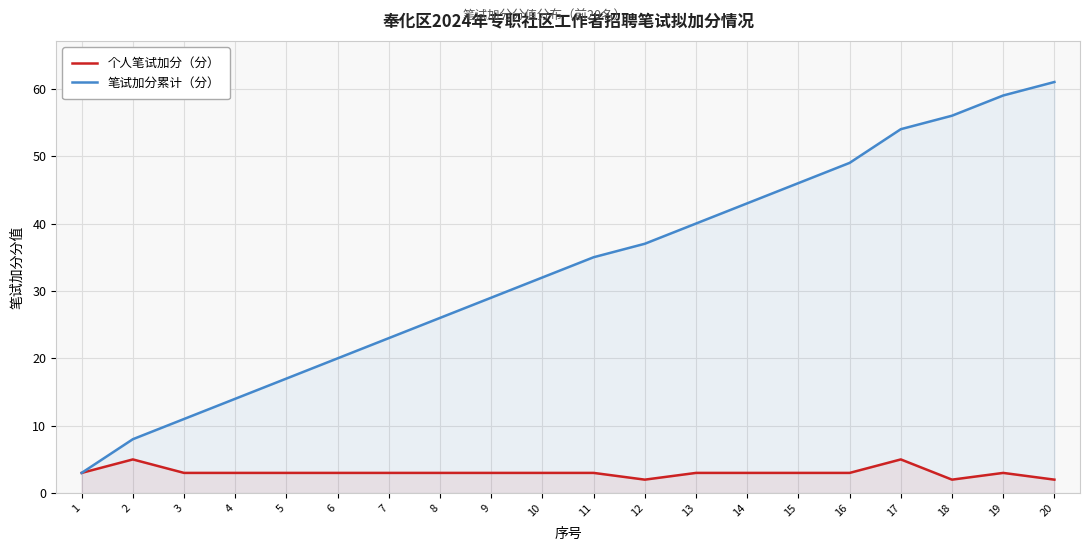

What are all the series names shown in the legend?

个人笔试加分（分）, 笔试加分累计（分）